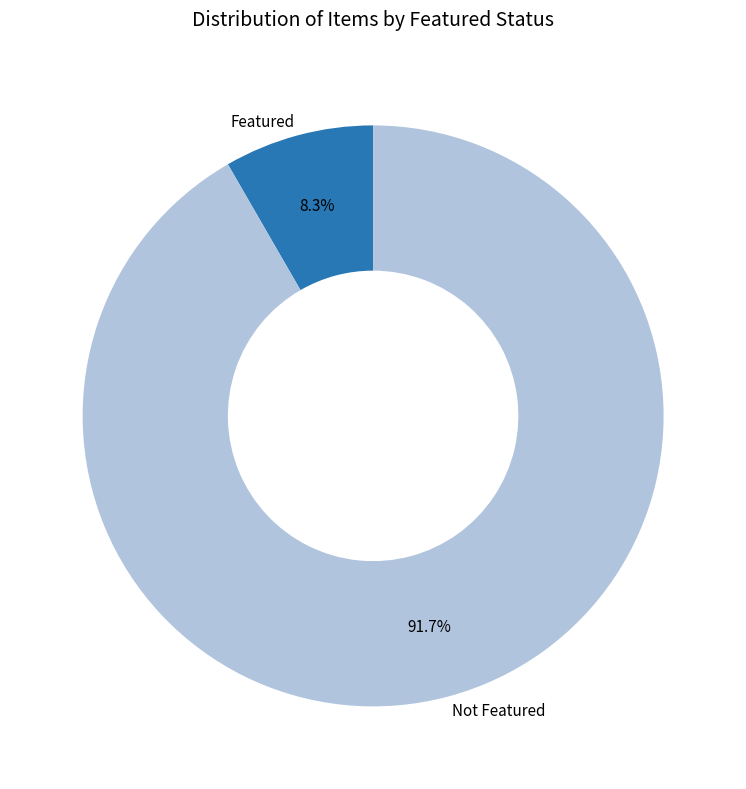

What percentage is NOT represented by Featured?

91.7%